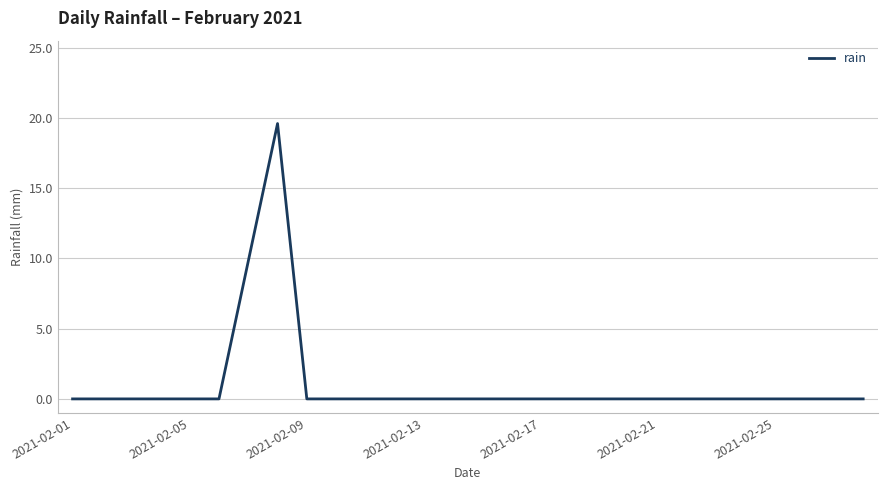

What is the maximum value shown in the chart?

19.6